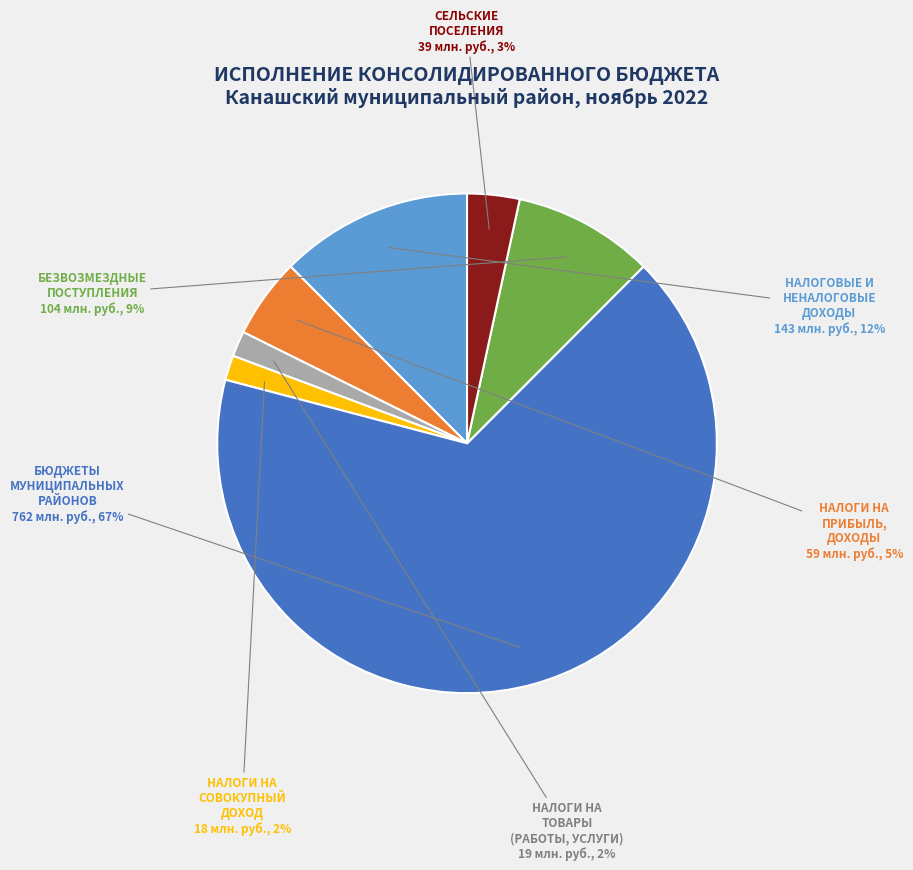

Do НАЛОГИ НА ПРИБЫЛЬ, ДОХОДЫ and НАЛОГИ НА СОВОКУПНЫЙ ДОХОД together represent more than half of the pie?

No